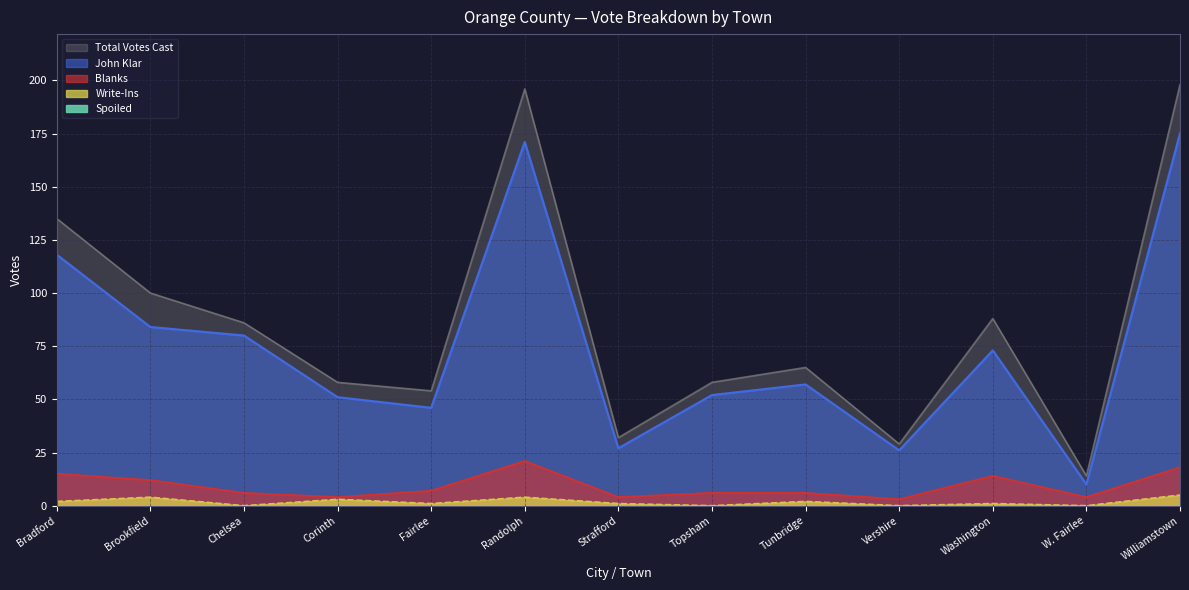

What is the highest value of the Write-Ins series?

5